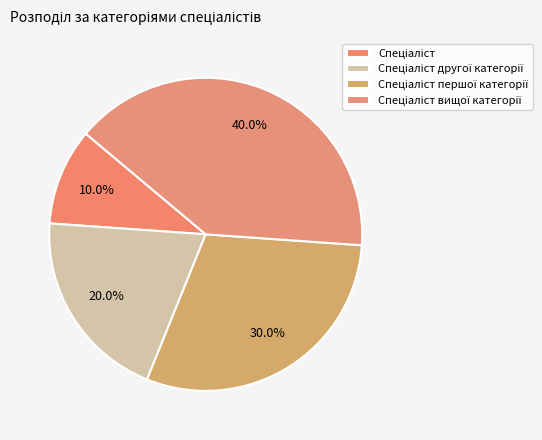

How much of the chart is everything except Спеціаліст?

90.0%